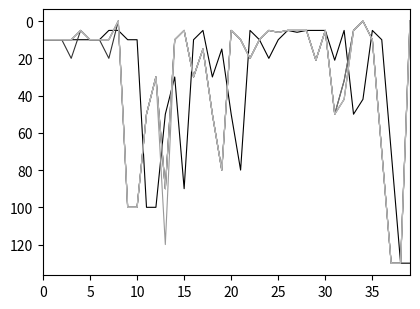

At which category does the chart reach its peak across all series?

38